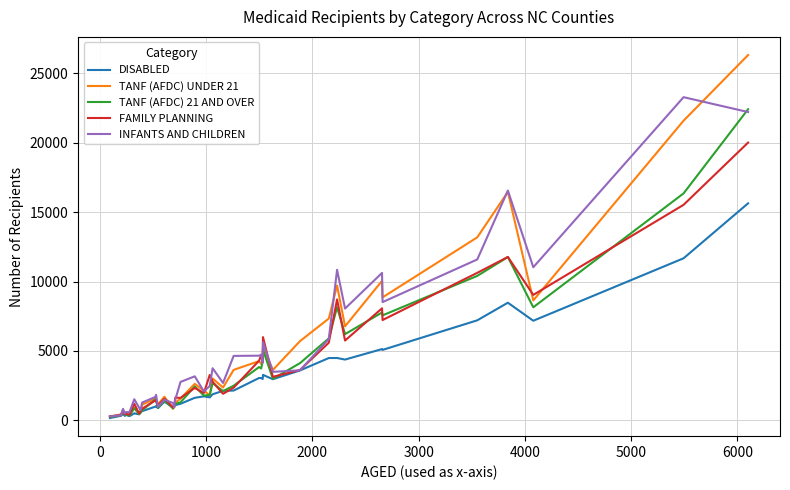

Which series has the widest spread of values?

TANF (AFDC) UNDER 21